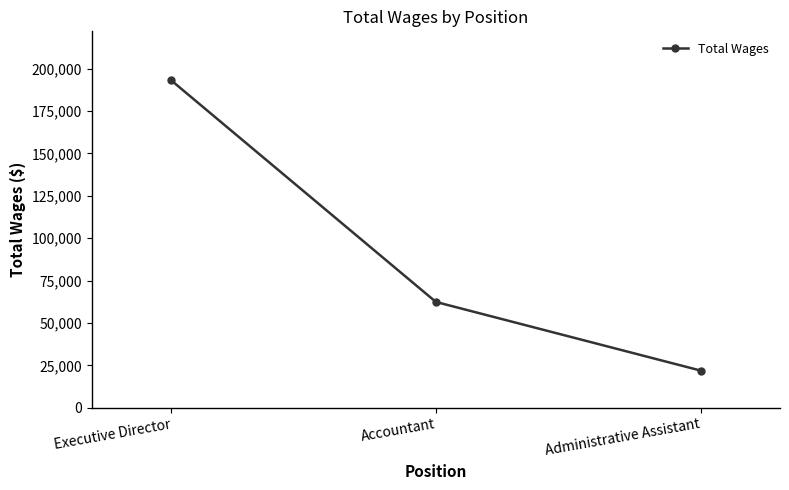

Reading left to right, what are all the values shown in this chart?

Executive Director=192973	Accountant=62352	Administrative Assistant=21907